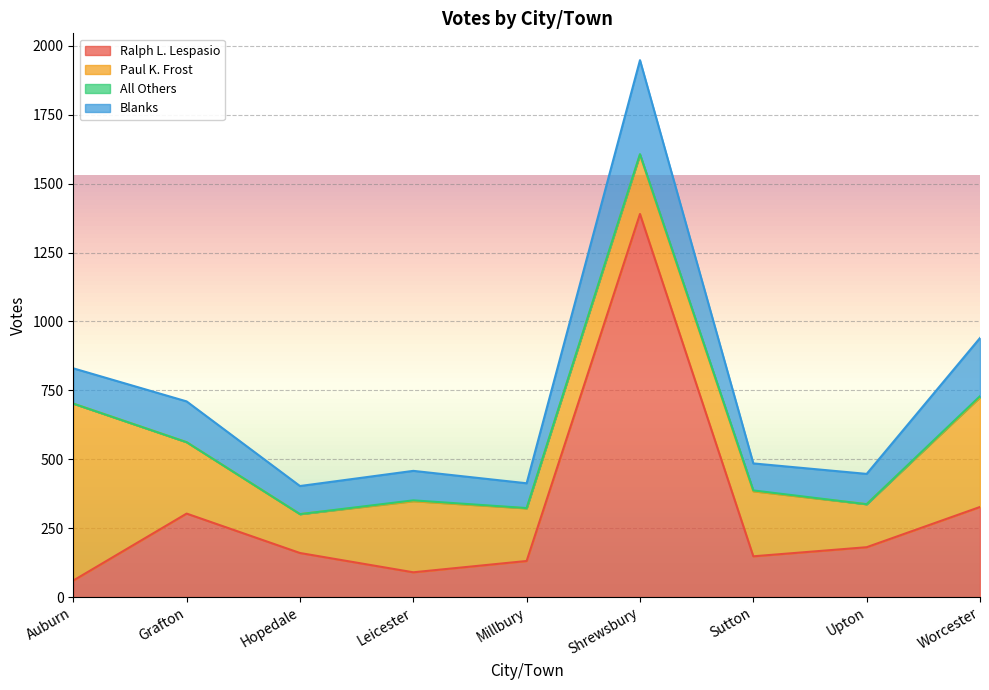

Which series has the largest range (max minus min)?

Ralph L. Lespasio